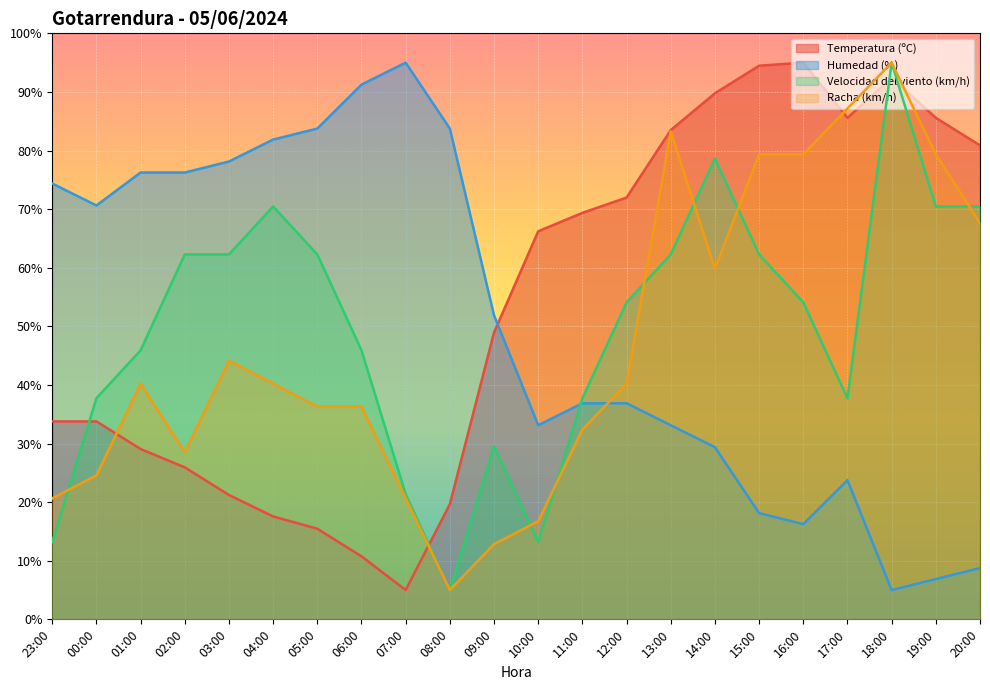

How many data points in Temperatura (ºC) are less than 66?

11